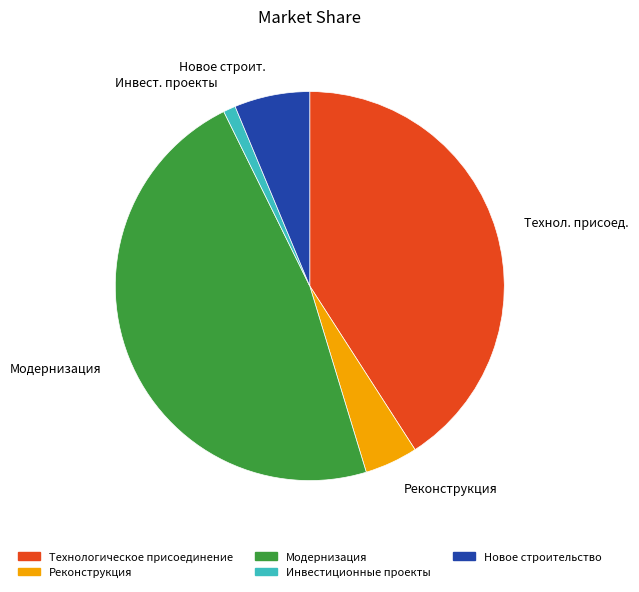

Is the sum of Технологическое присоединение and Реконструкция greater than half?

No